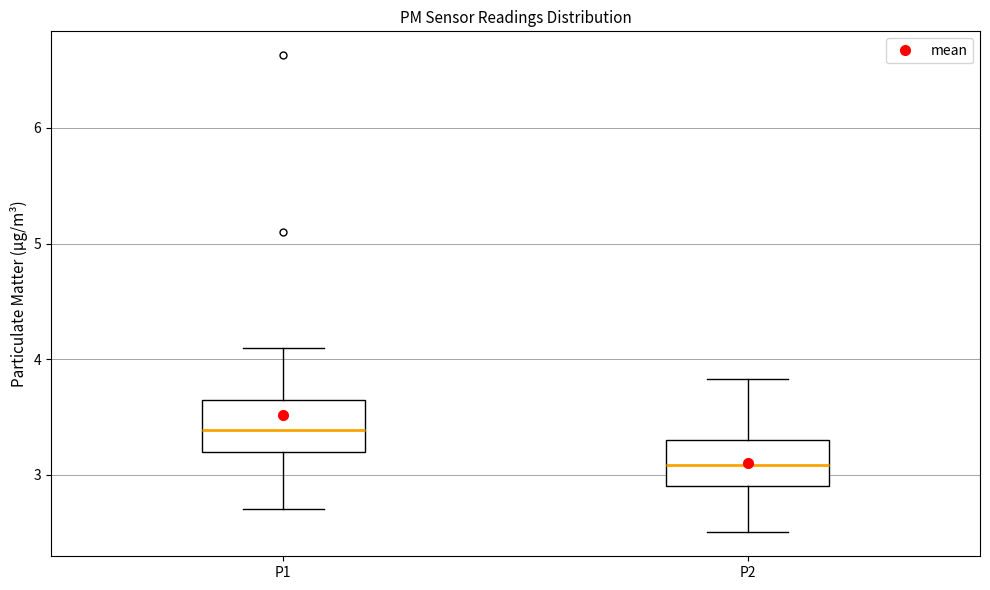

Reading left to right, transcribe this box plot: for each box, give where its median line is, the range the box spans, and where its two whiskers end, as read against the y-axis. The values are not printed on the chart, so give them approximately, as read against the axis.

P1: median 3.4, box 3.2 to 3.6, whiskers 2.7 to 4.1
P2: median 3.1, box 2.9 to 3.3, whiskers 2.5 to 3.8